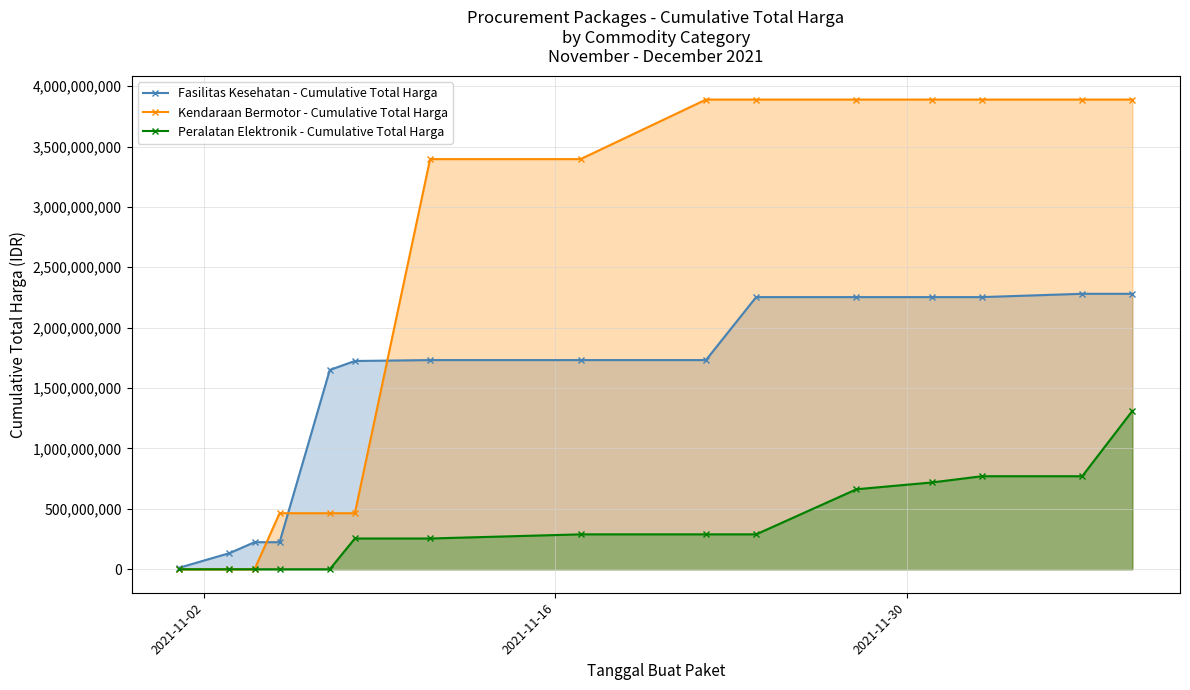

Count the number of categories in the chart.

15